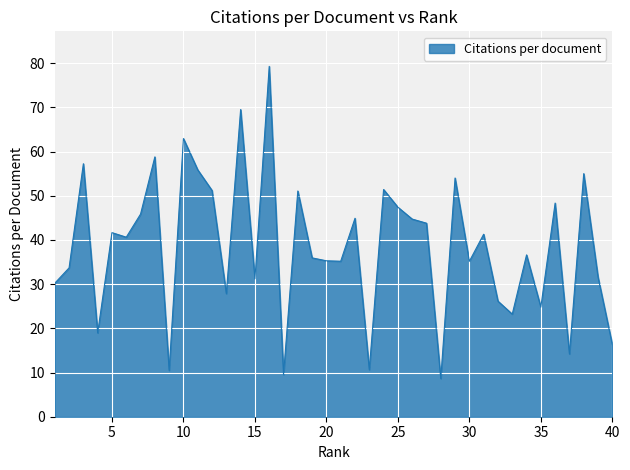

What is the minimum value shown in the chart?

8.6